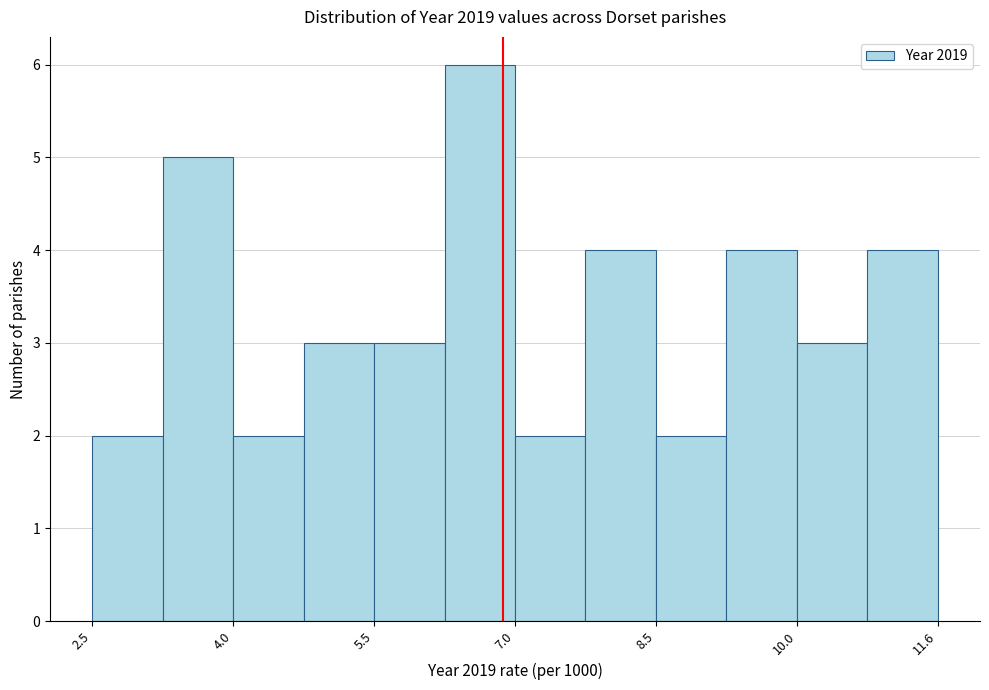

Read against the x-axis, roughly where is the centre of the tallest bar?

6.6